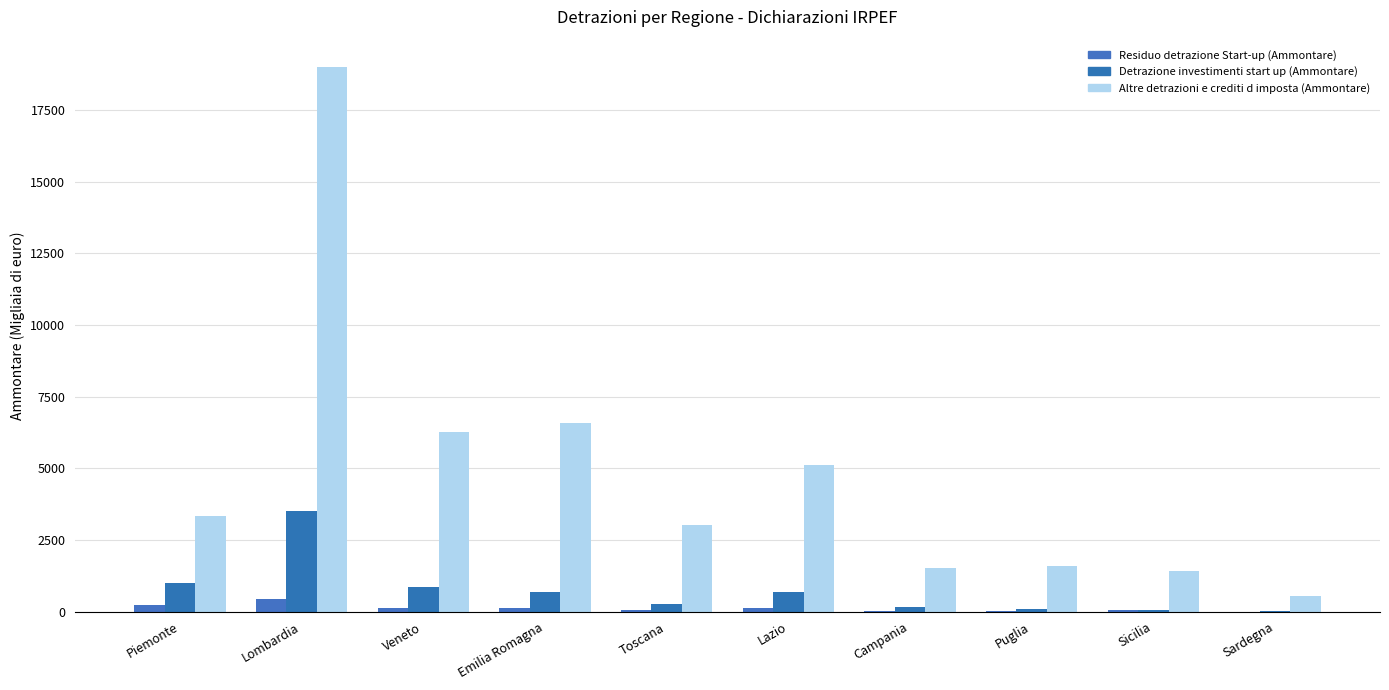

Which category has the lowest value across all series?

Sardegna